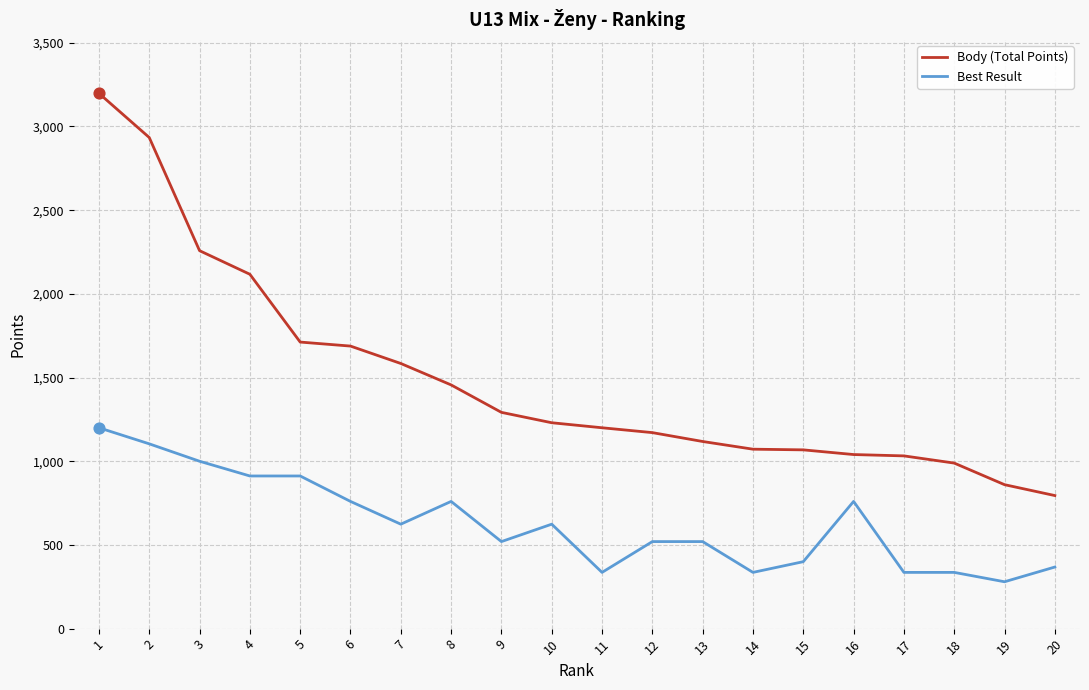

Is the value of Best Result at 7 greater than the value of Body (Total Points) at 13?

No